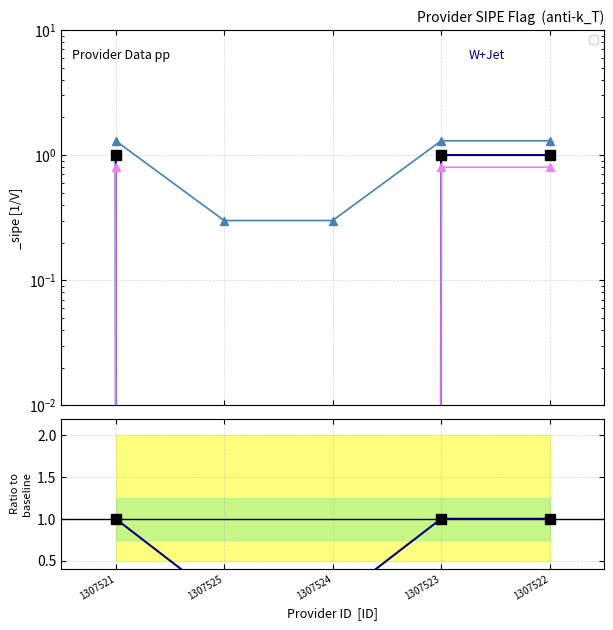

Which has a higher value, 1307525 or 1307523?

1307523